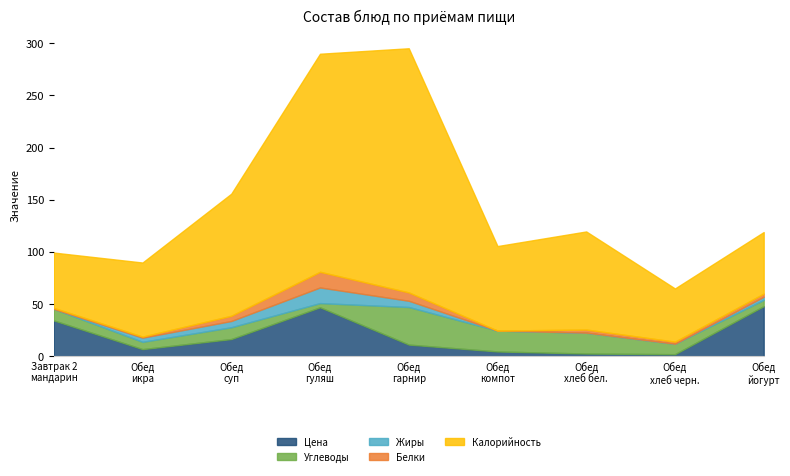

The Цена series shows 47.0 at Обед
гуляш. True or false?

True